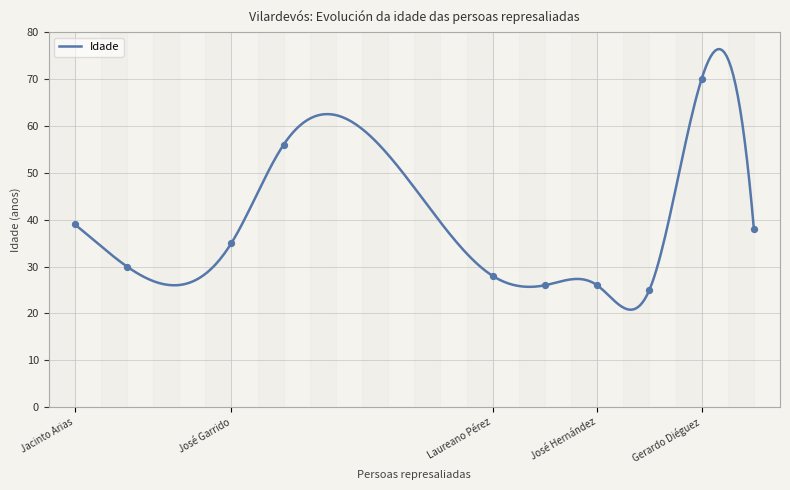

What is the greatest value displayed?

76.4